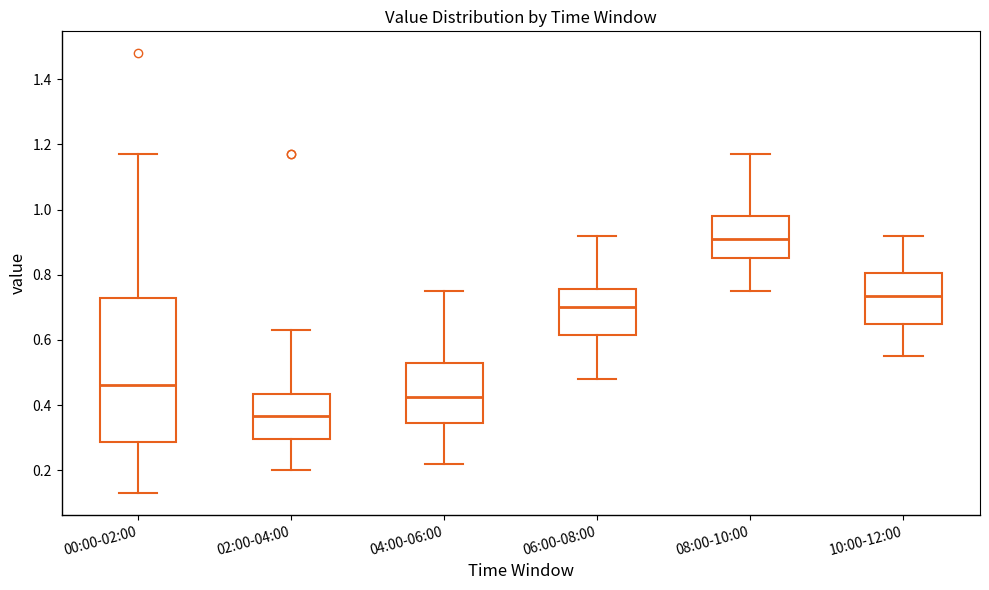

Where does the lower whisker of the box for 08:00-10:00 end on the y-axis? The values are not printed on the chart, so give them approximately, as read against the axis.

0.76